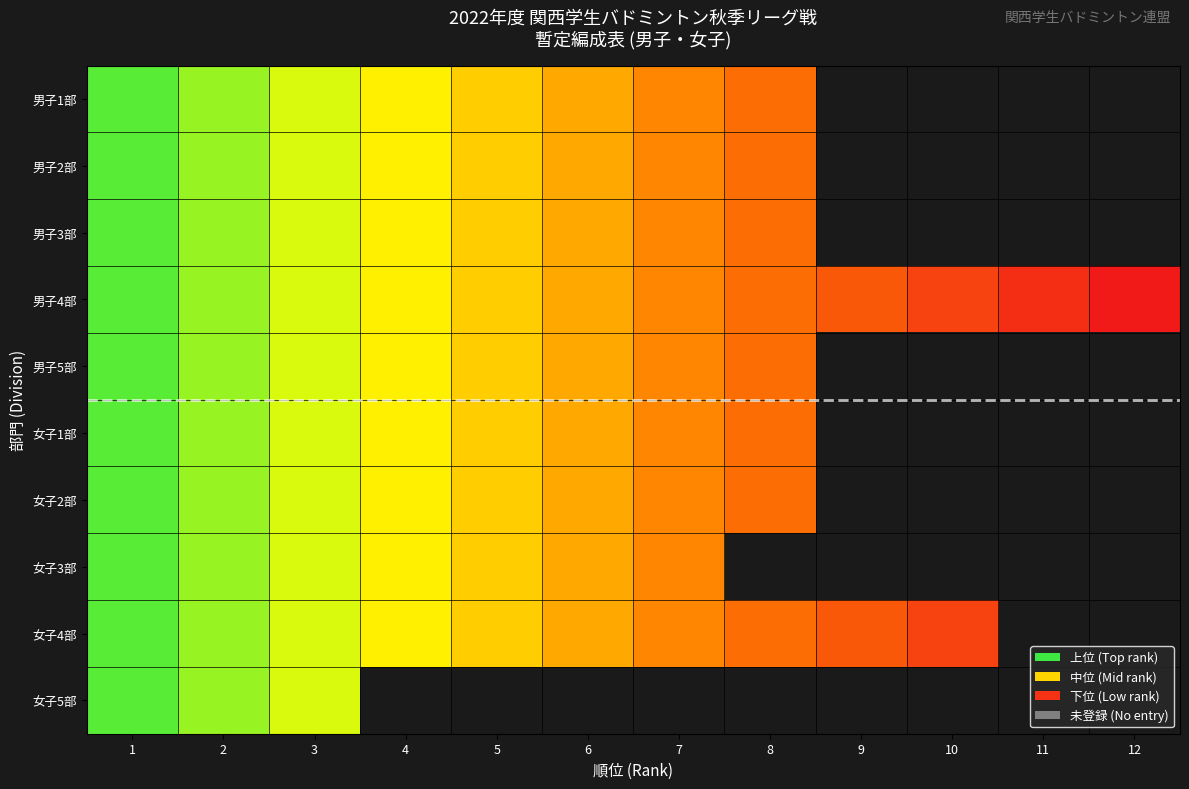

Is it true that 男子2部 equals 0.2 at 6?

False